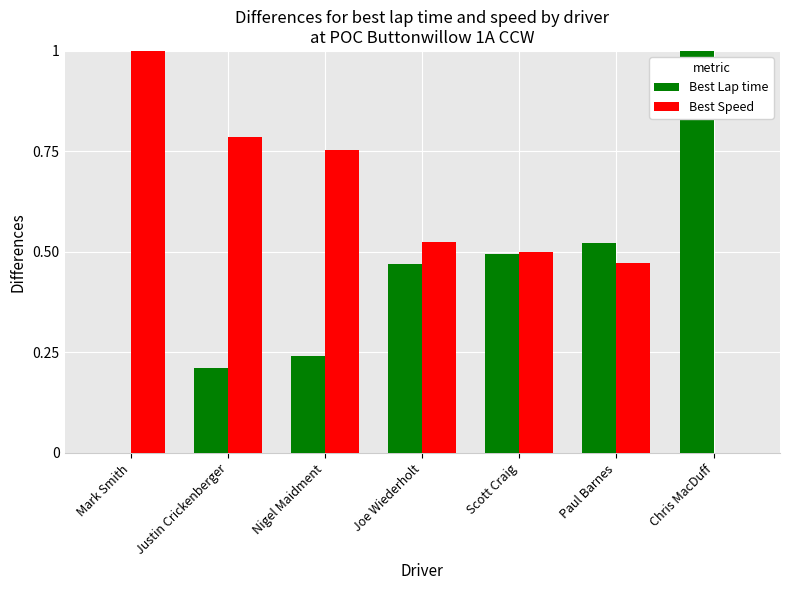

What is the maximum value for Best Speed?

1.0